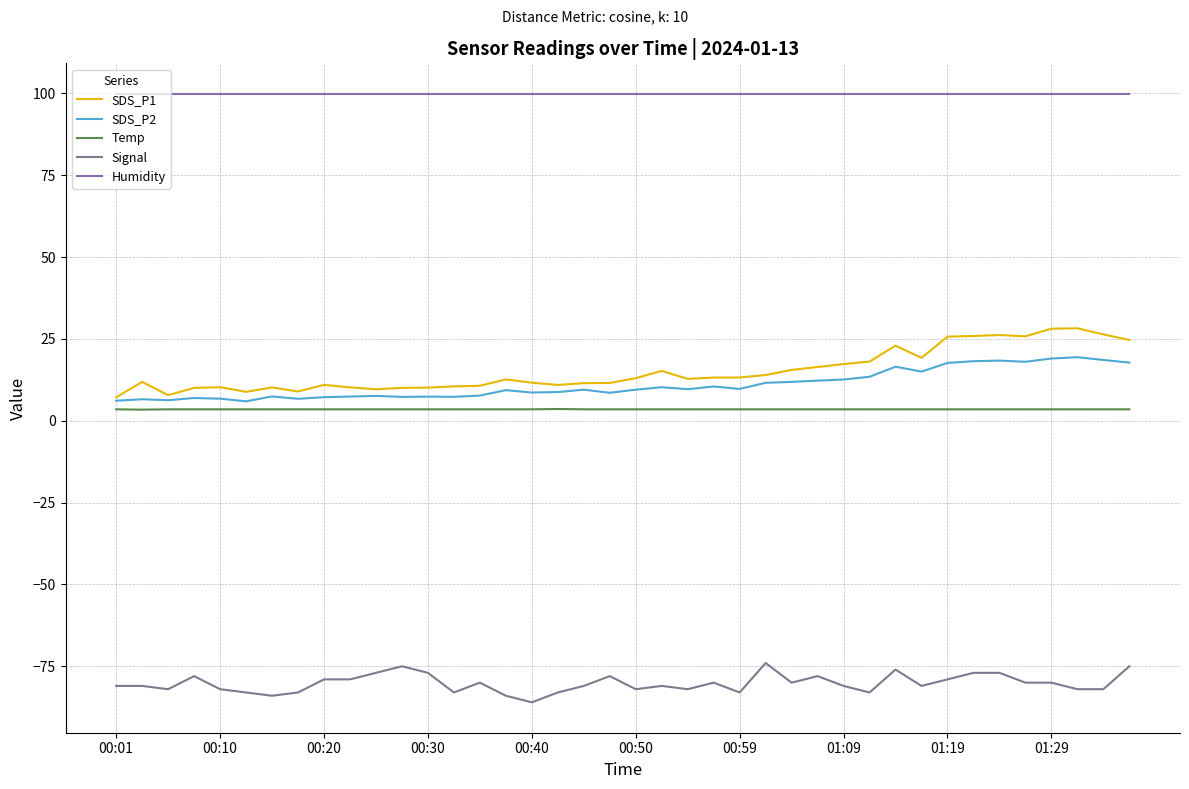

Where is Temp nearest to the value 3?

00:10